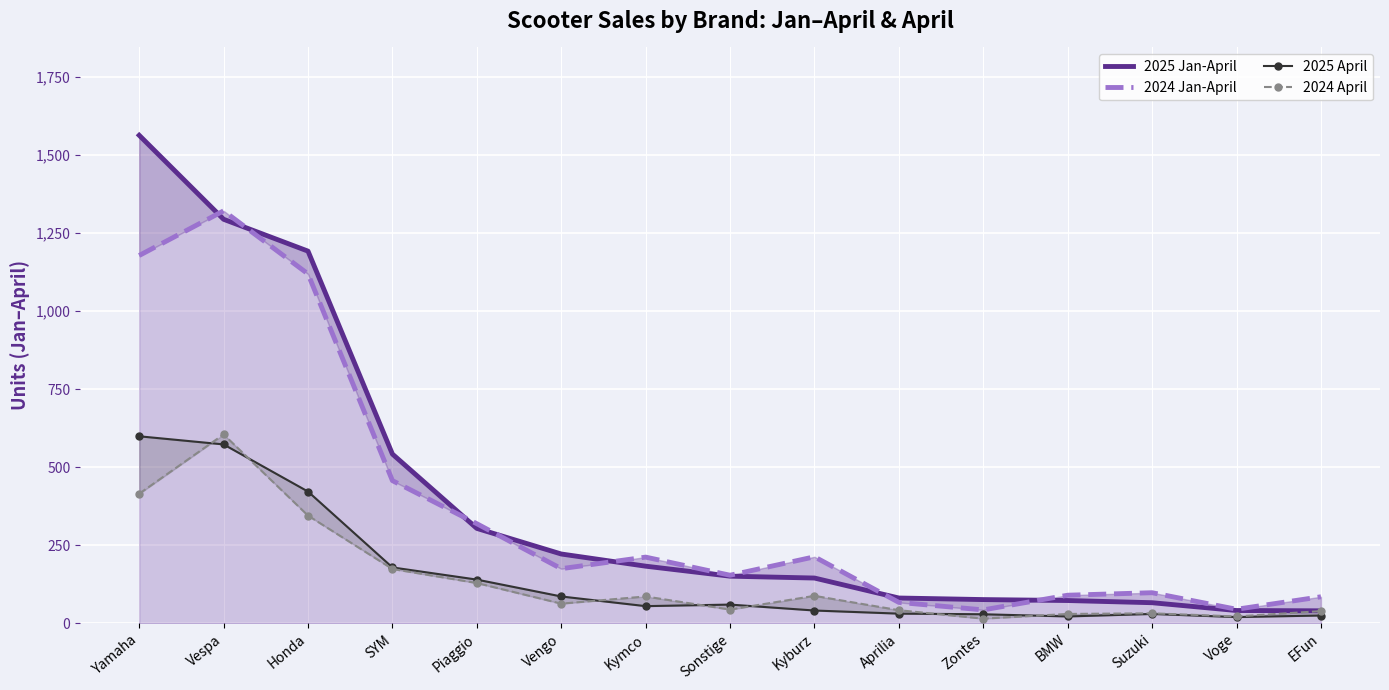

What is the label of the 3rd point from the right?

Suzuki